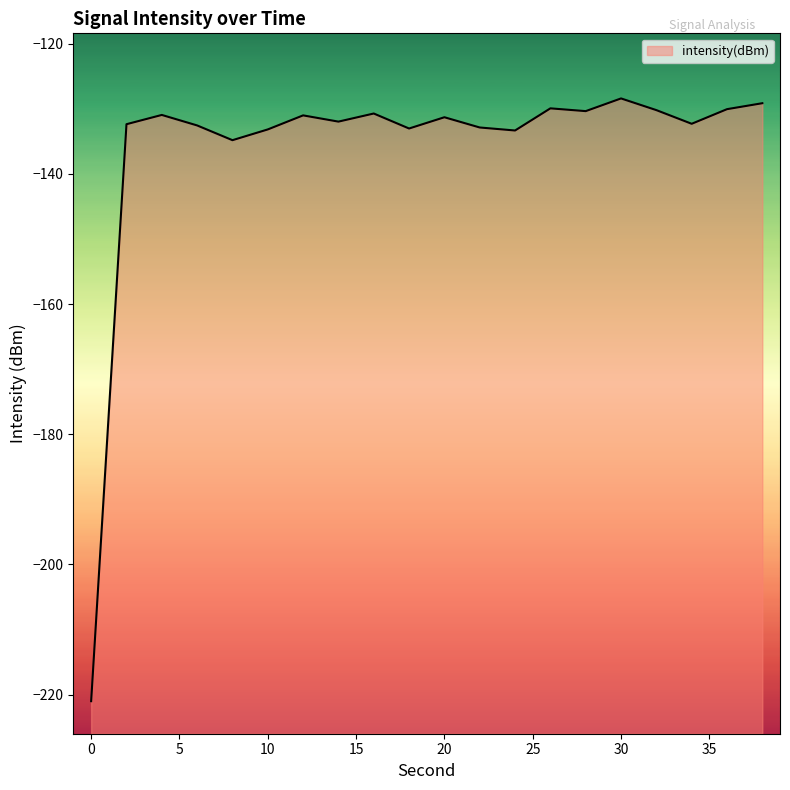

What is the difference between the second highest and minimum values?

91.9